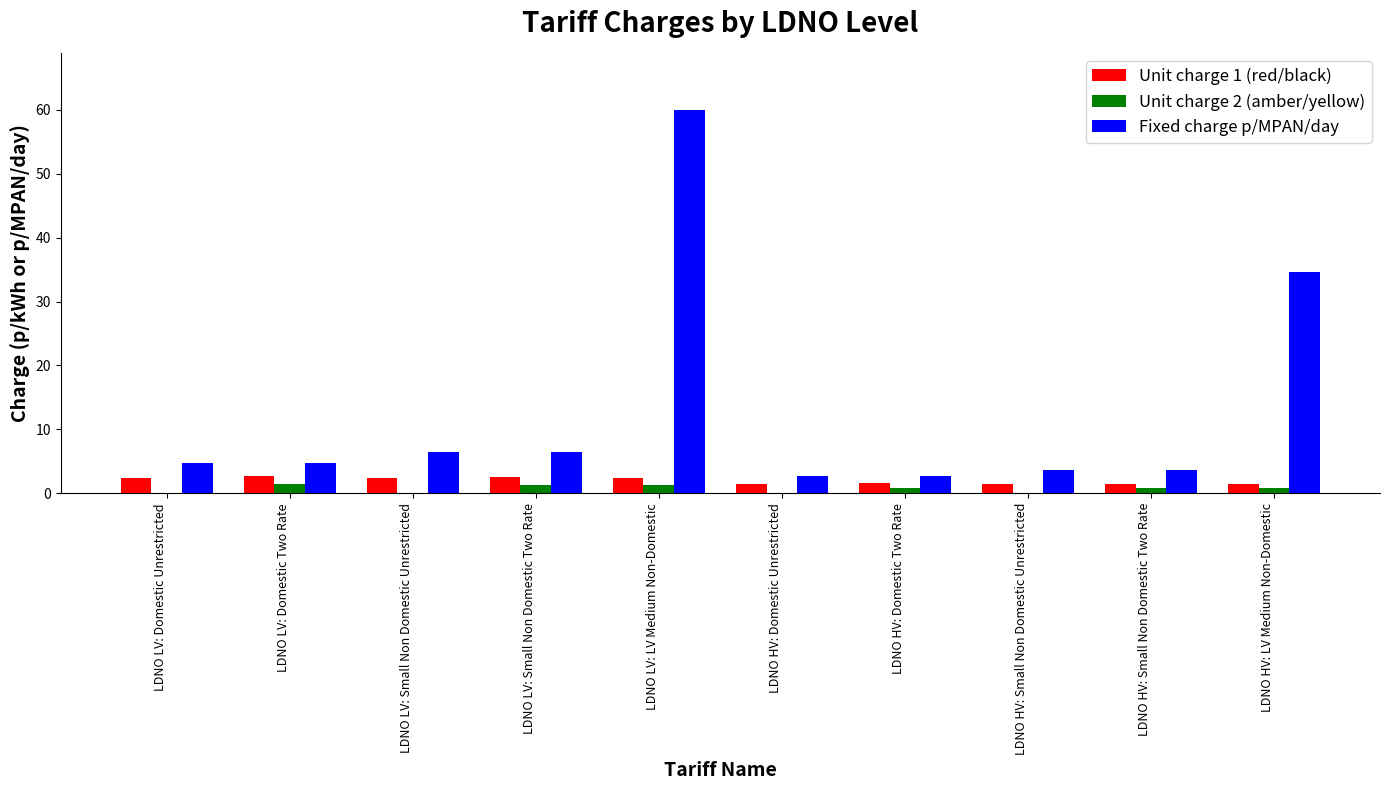

True or false: Unit charge 2 (amber/yellow) has a value of 0.9 at LDNO HV: Domestic Two Rate.

True